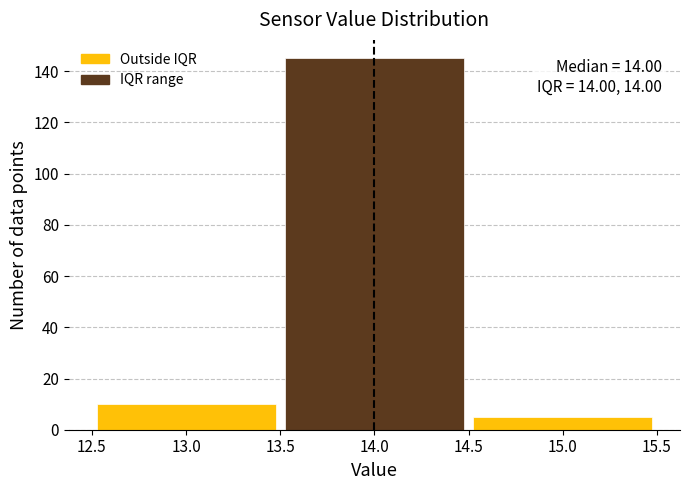

Over which range of the x-axis is the bar tallest?

13.5 to 14.5